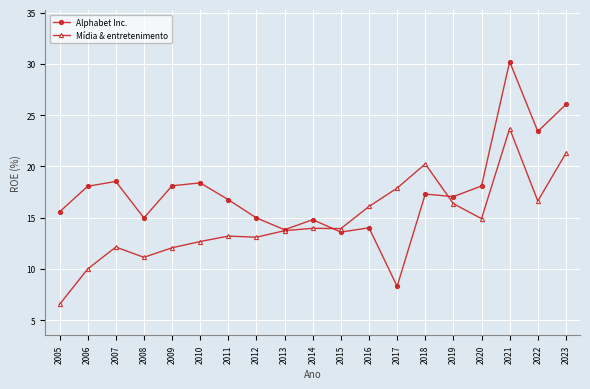

What are all the series names shown in the legend?

Alphabet Inc., Mídia & entretenimento